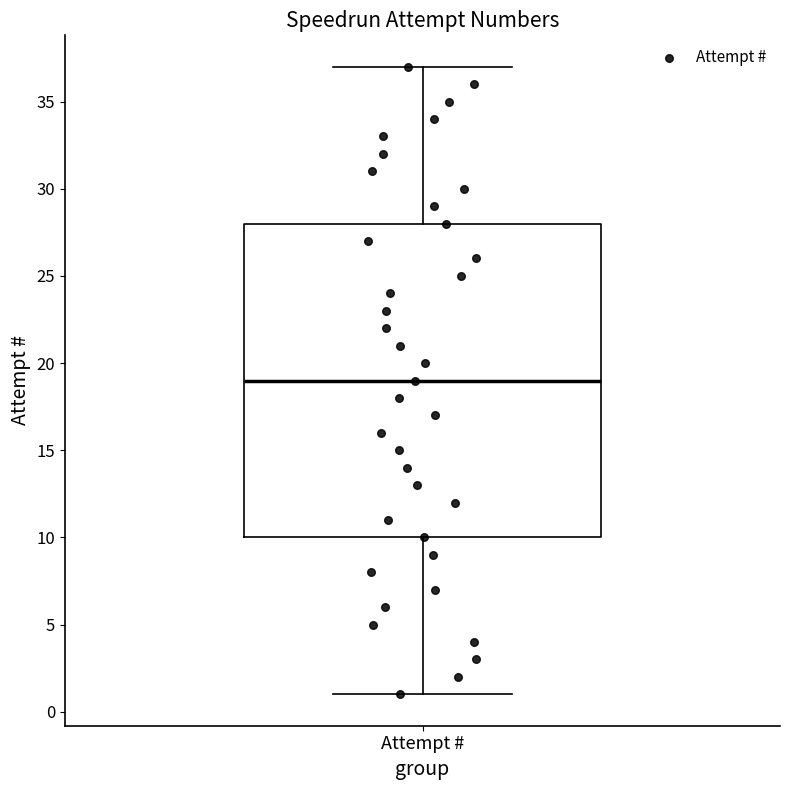

Where is the lower edge of the box for Attempt # on the y-axis? The values are not printed on the chart, so give them approximately, as read against the axis.

10